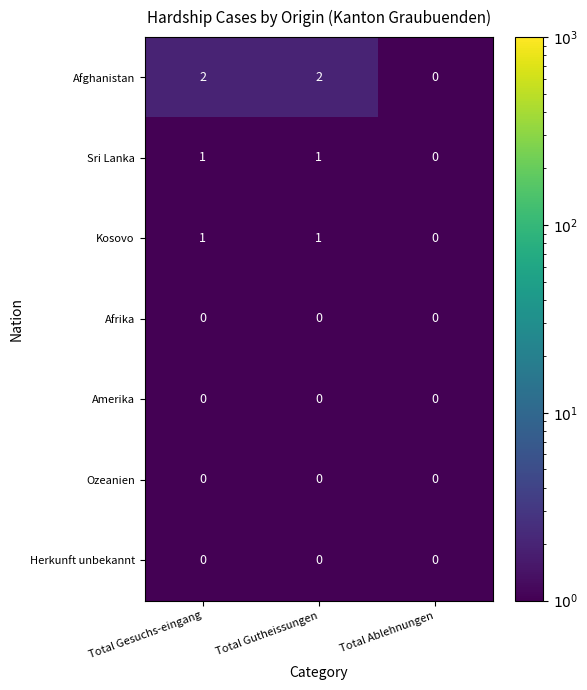

Between Total Gesuchs-eingang and Total Ablehnungen, which series saw the biggest shift?

Afghanistan